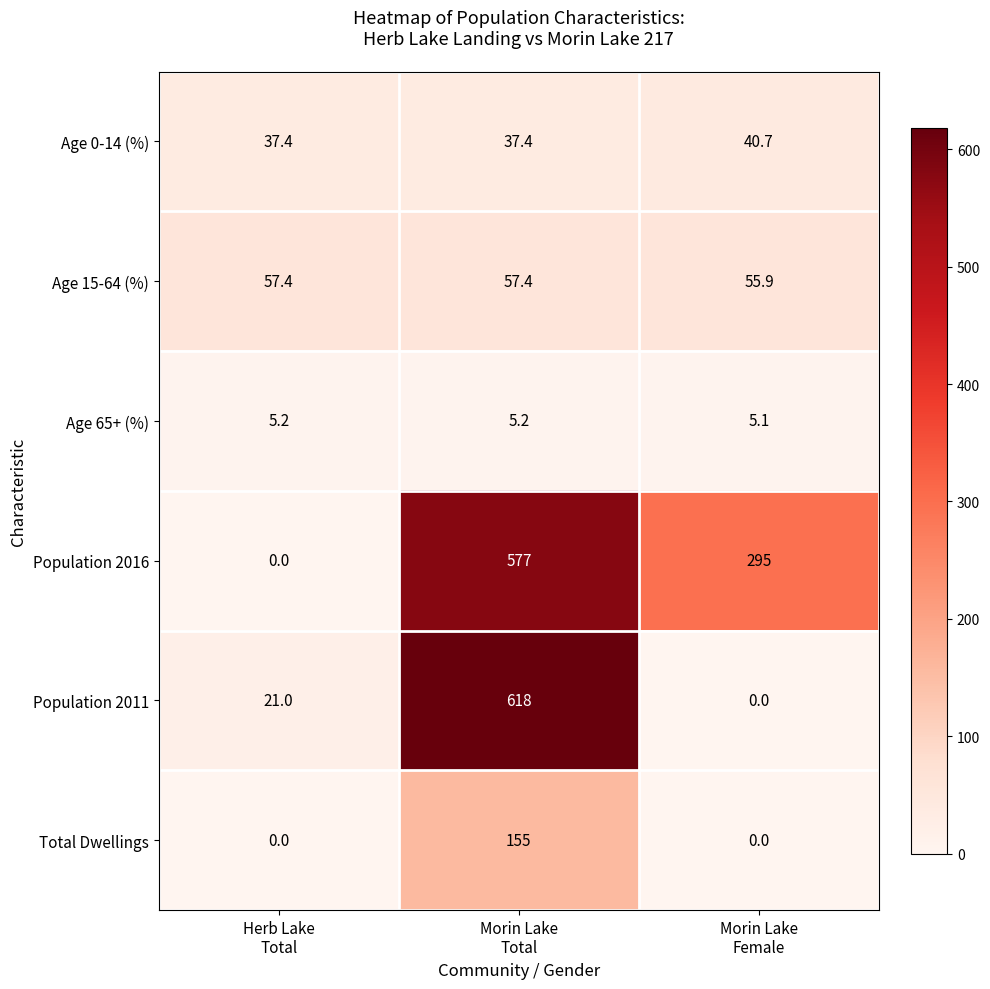

List the series in order of their peak value, highest first.

Population 2011, Population 2016, Total Dwellings, Age 15-64 (%), Age 0-14 (%), Age 65+ (%)